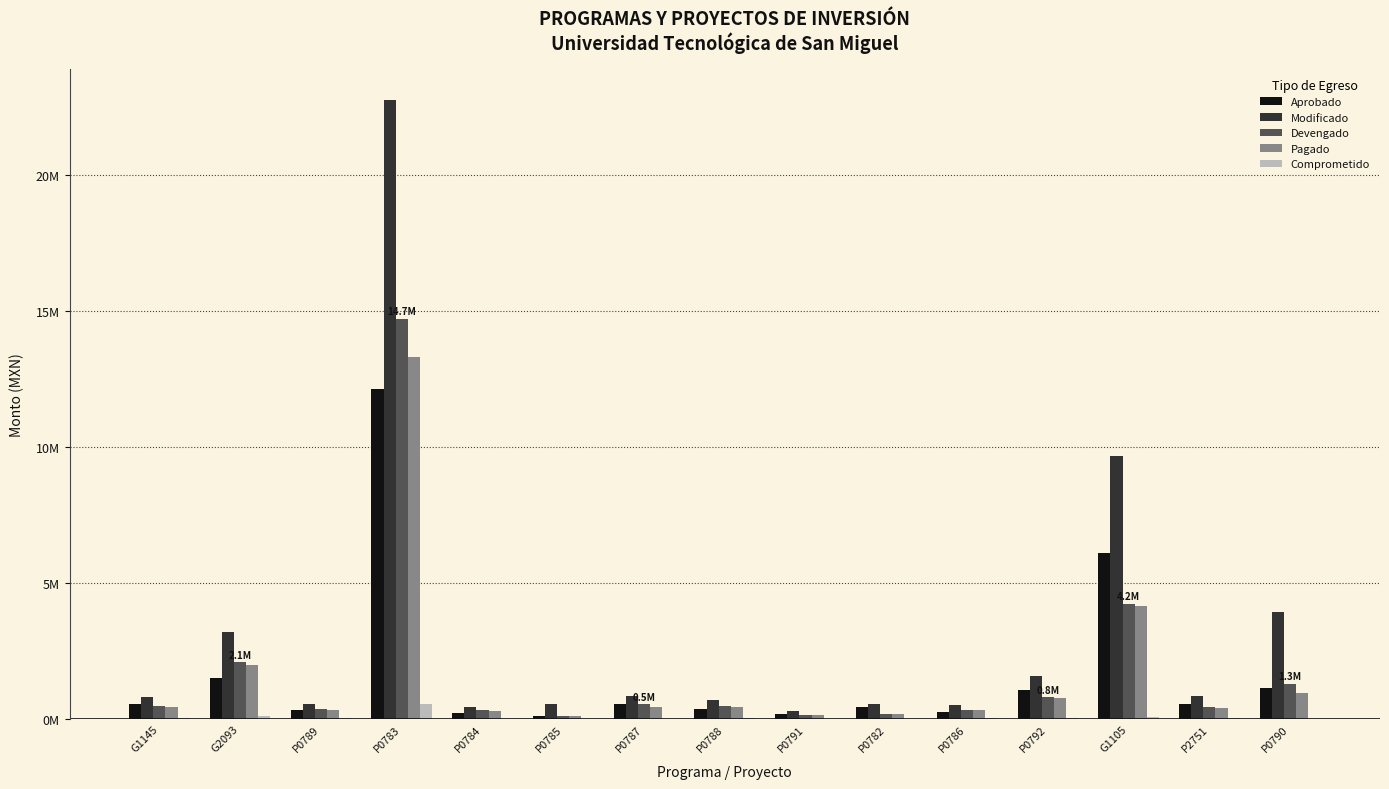

What are all the series names shown in the legend?

Aprobado, Modificado, Devengado, Pagado, Comprometido